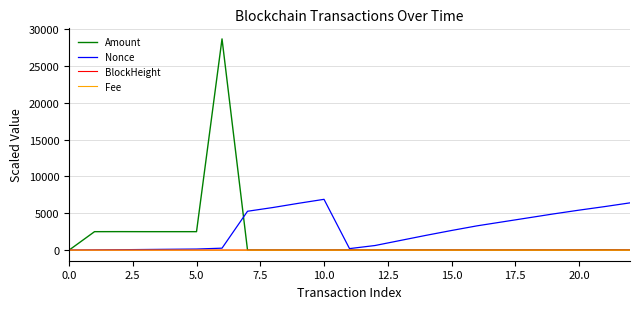

Which series ends up on top after the final intersection of Nonce and BlockHeight?

Nonce